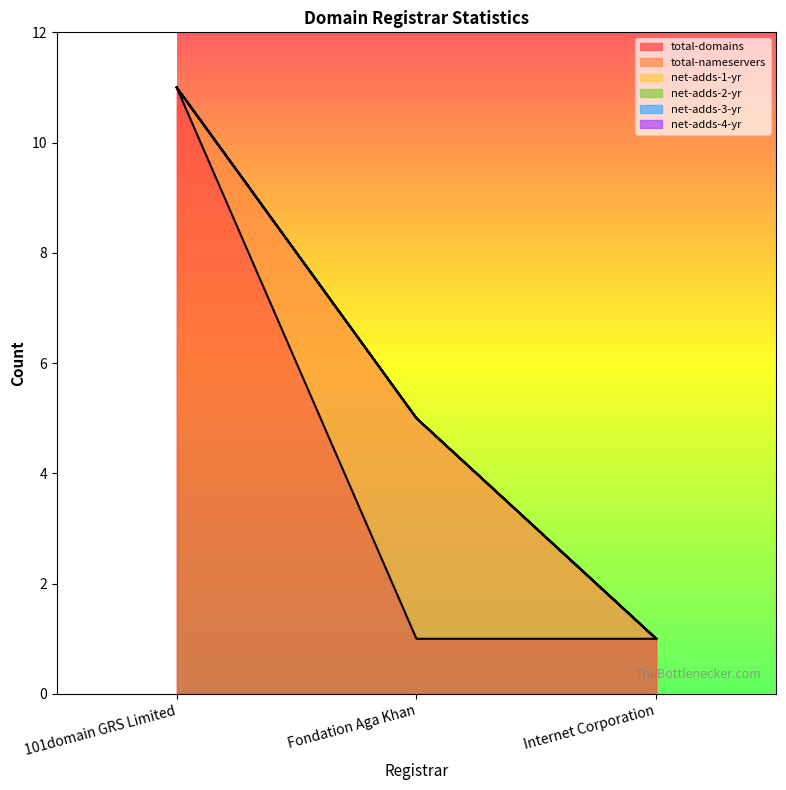

Between 101domain GRS Limited and Fondation Aga Khan, which is larger?

101domain GRS Limited